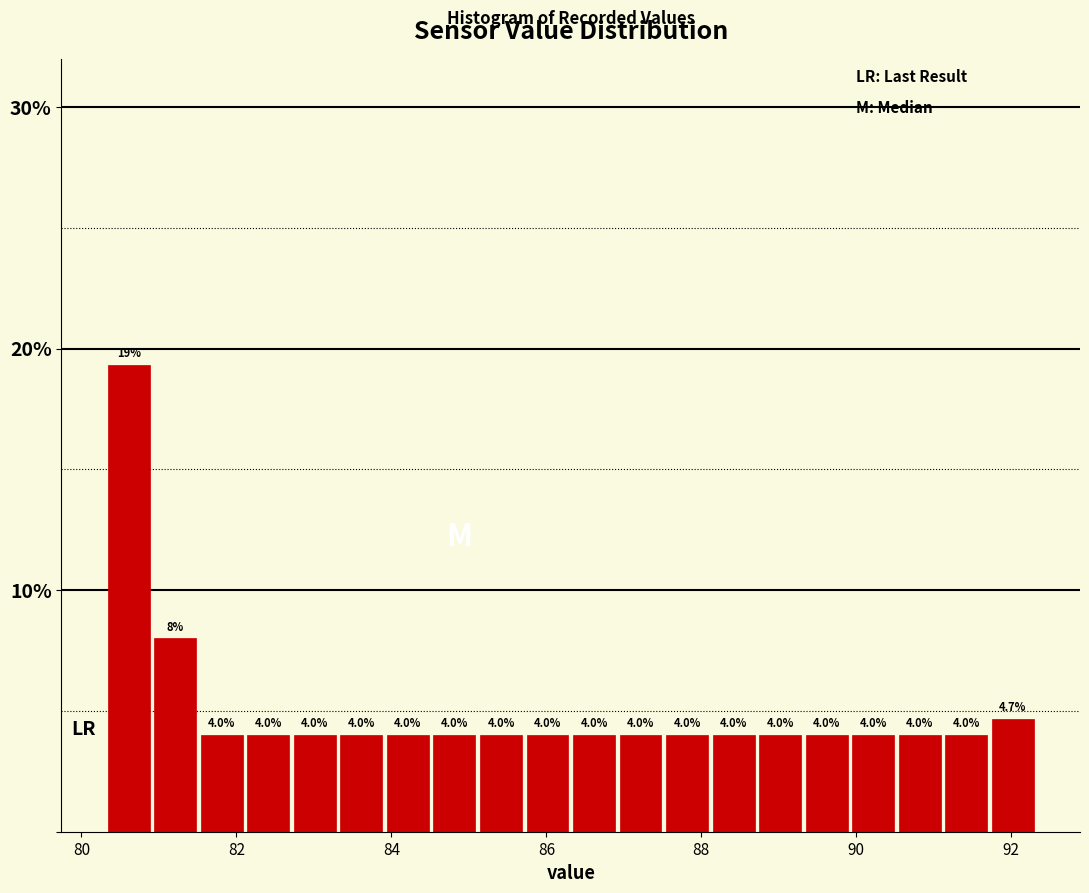

Around what value on the x-axis is the tallest bar? Give the approximate position of its centre, as read against the axis.

80.6